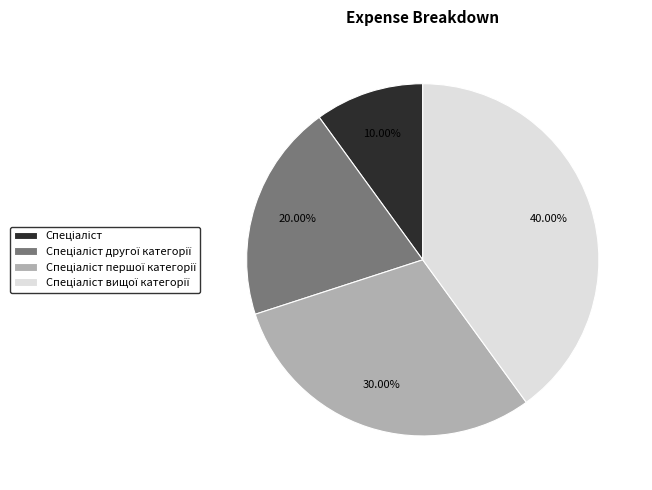

Does any single category account for the majority?

No